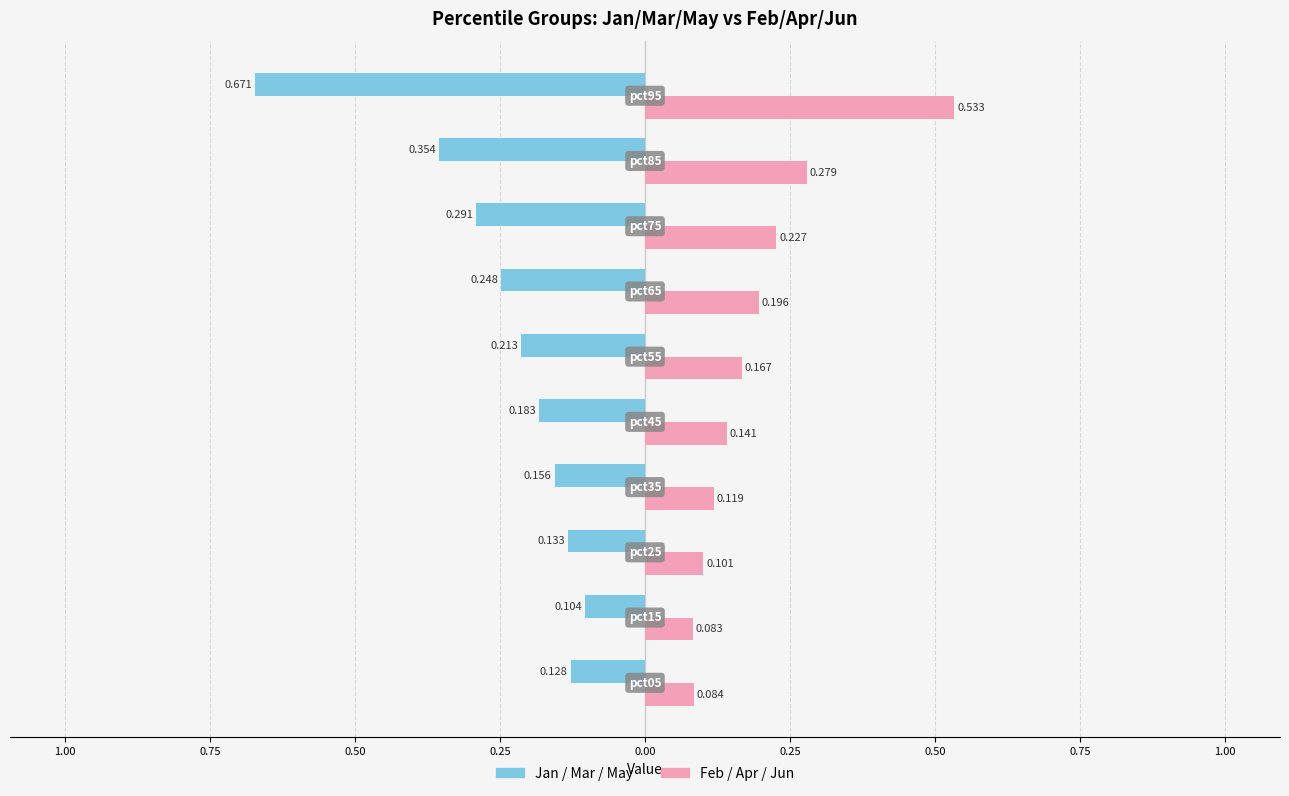

Is the value of Apr at pct55 greater than the value of Mar at pct75?

No